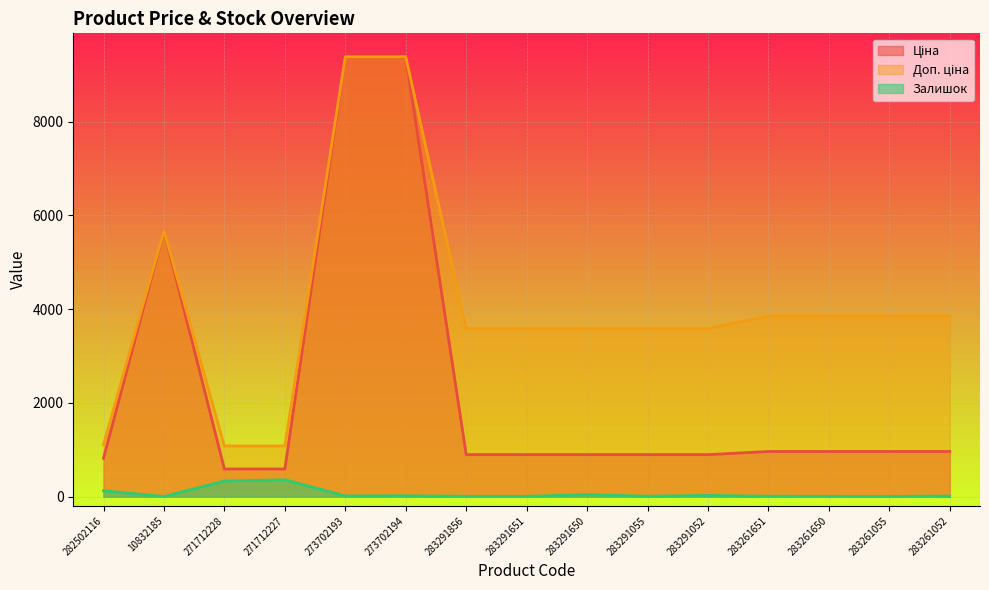

What are all the series names shown in the legend?

Ціна, Доп. ціна, Залишок